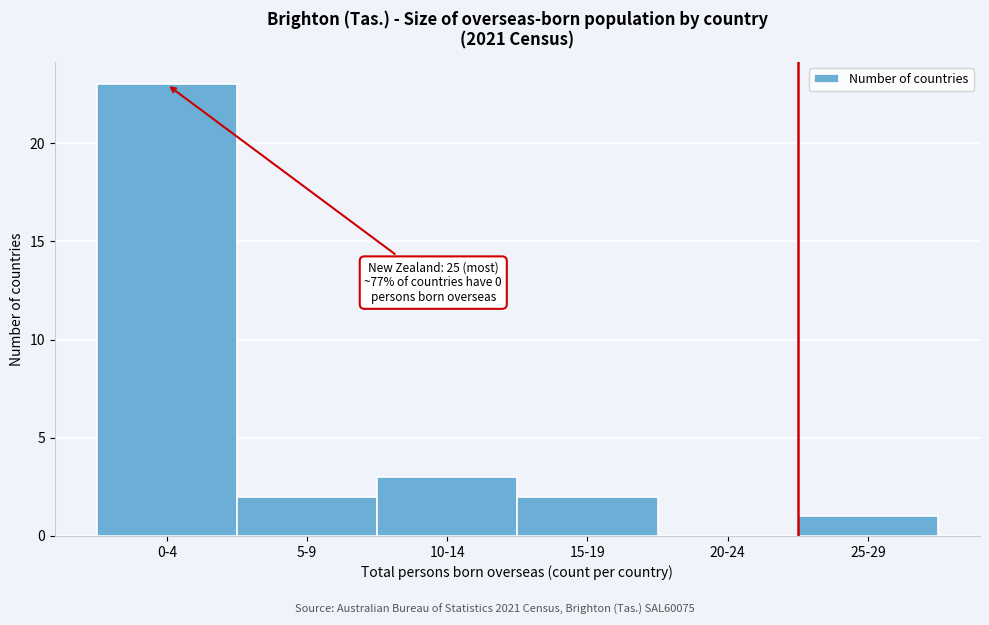

Reading right to left, what are all the values shown in this chart?

25-29=1	20-24=0	15-19=2	10-14=3	5-9=2	0-4=23